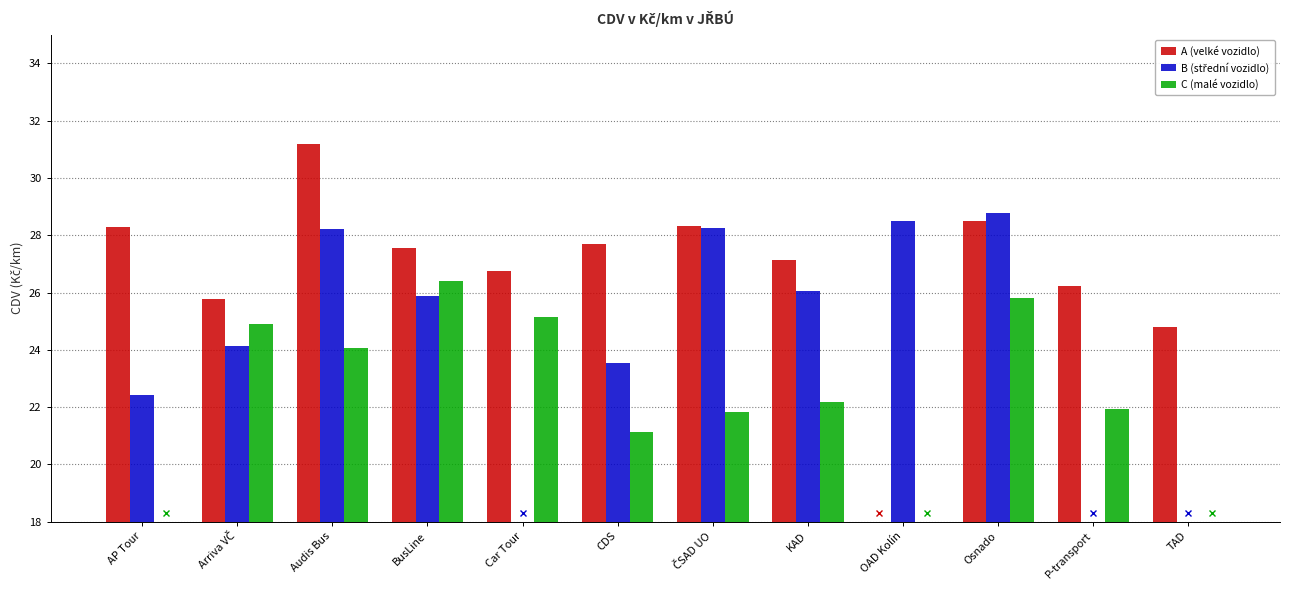

What is the label of the 7th bar from the left?

ČSAD UO